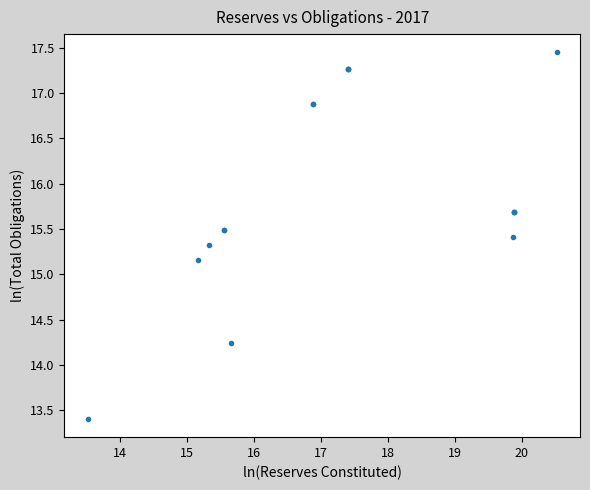

What Y value in the scatter plot is closest to 15?

15.2